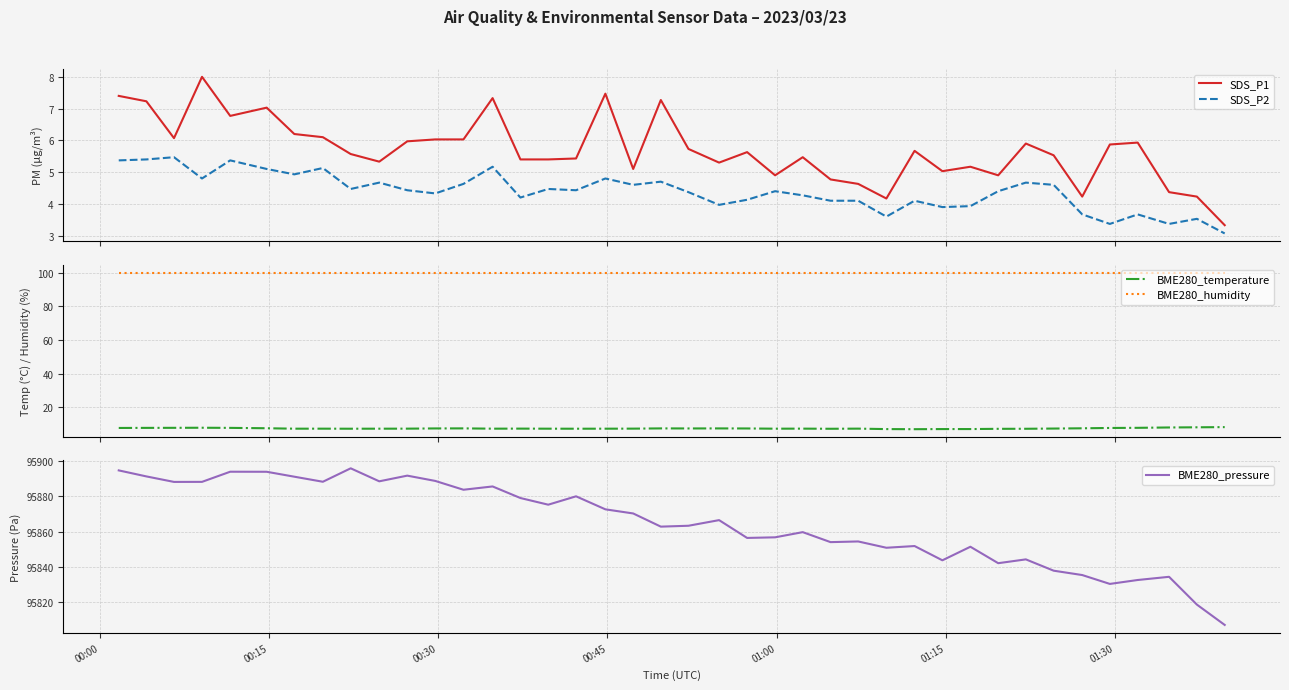

True or false: SDS_P1 and SDS_P2 cross at least once.

False